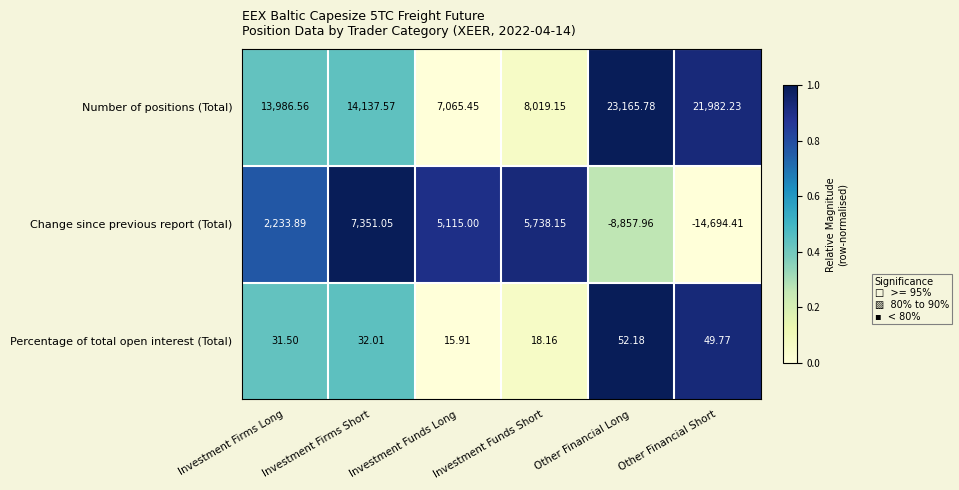

How many distinct data groups are displayed?

3